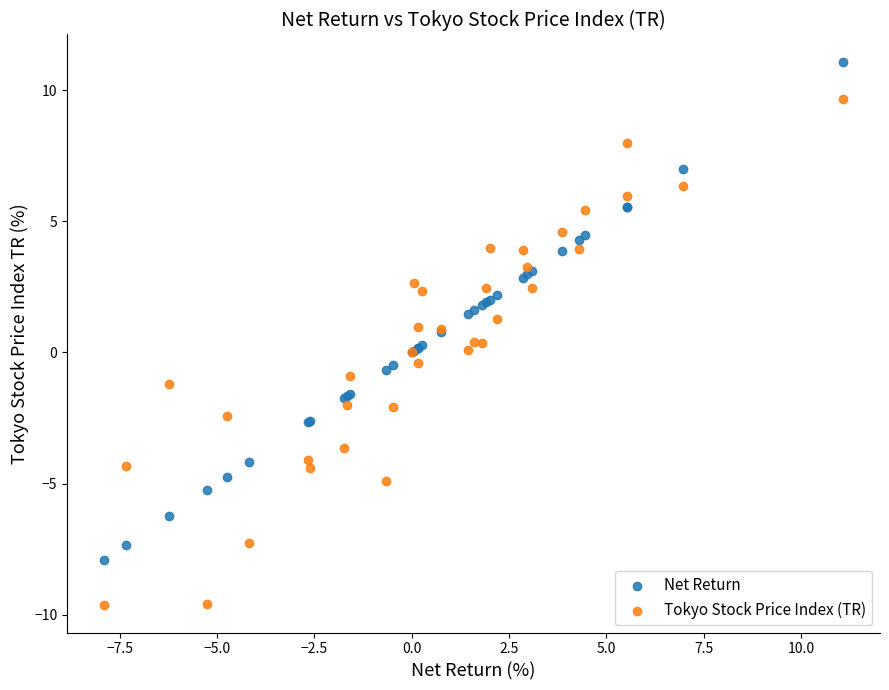

Which series reaches the minimum Y coordinate?

Tokyo Stock Price Index (TR)